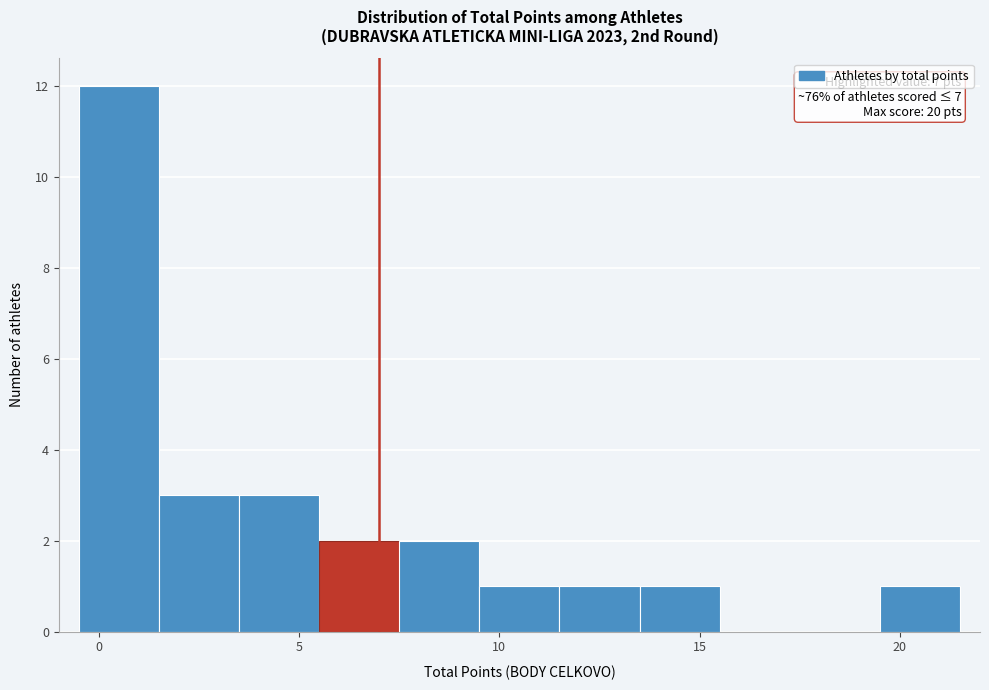

Which range on the x-axis has the tallest bar?

-0.5 to 1.5